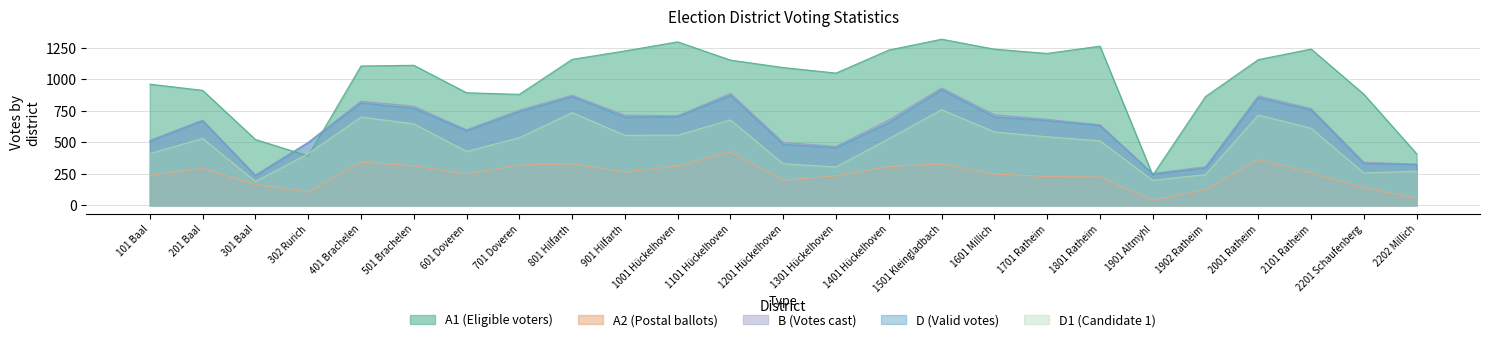

At which label does A1 first exceed 1107?

501 Brachelen